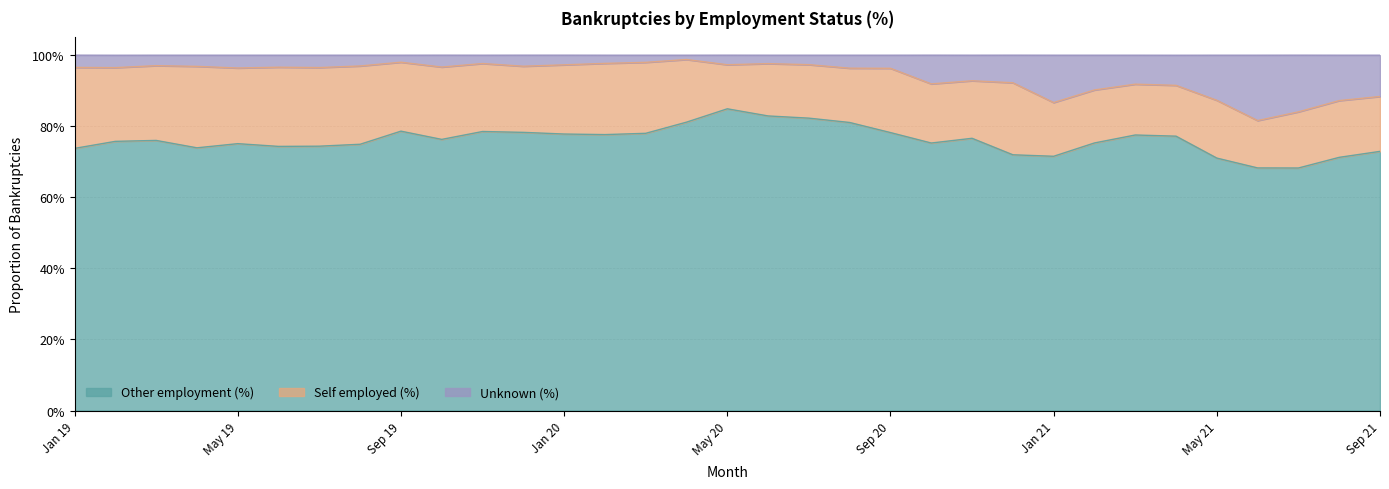

What position from the left is Sep 19?

9